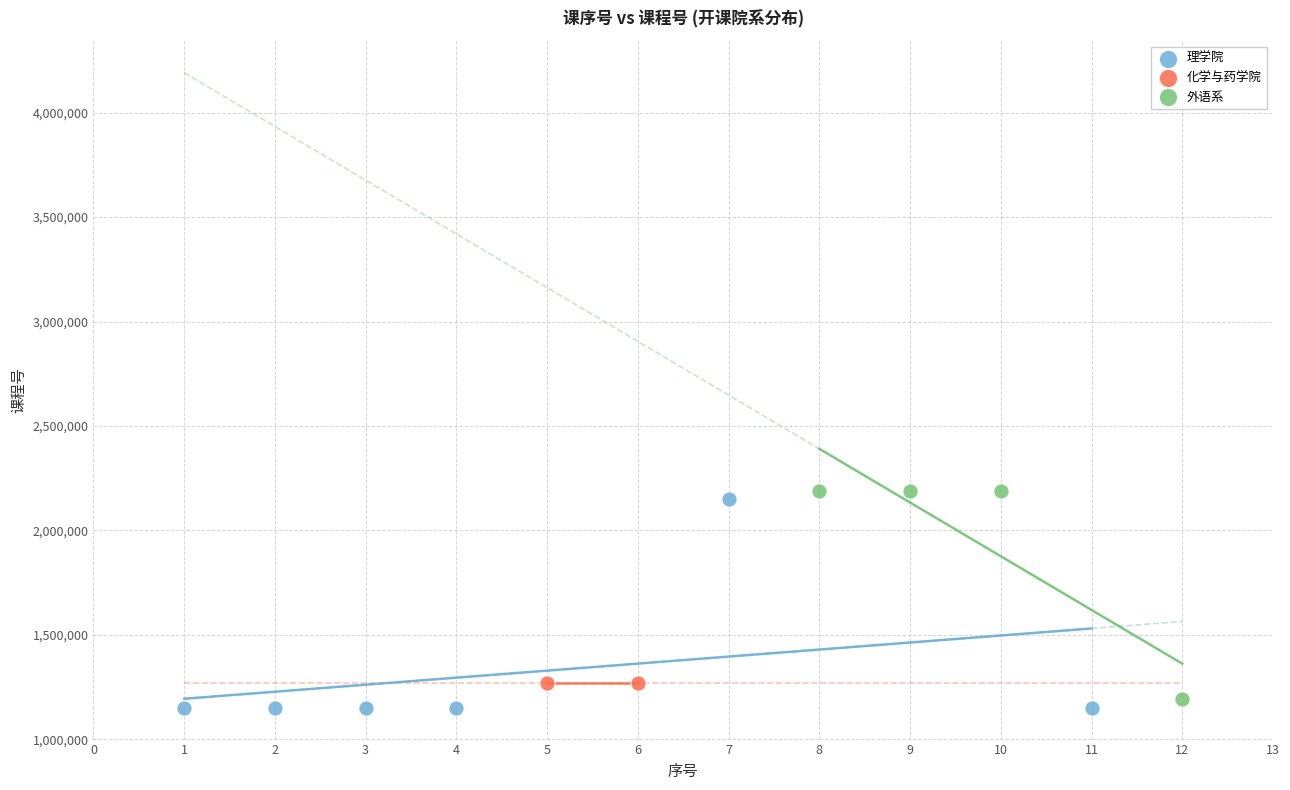

What are all the series names shown in the legend?

理学院, 化学与药学院, 外语系